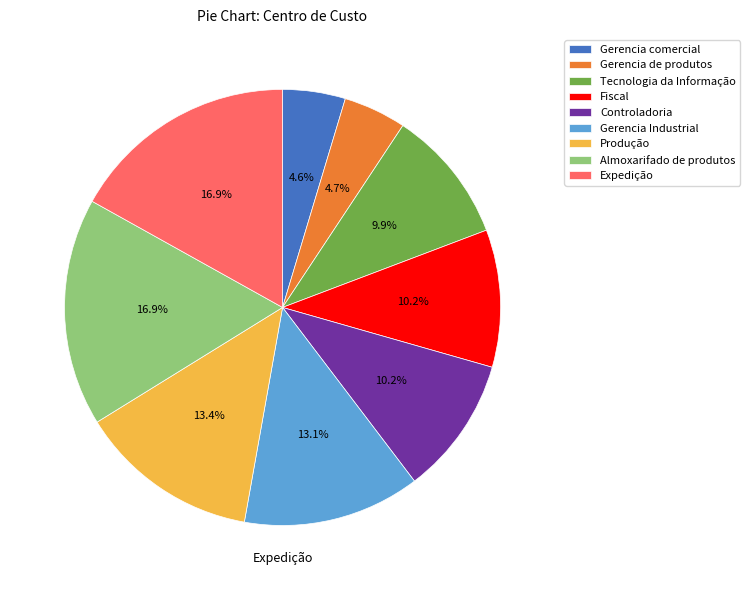

The Expedição slice represents 24% of the pie. True or false?

False